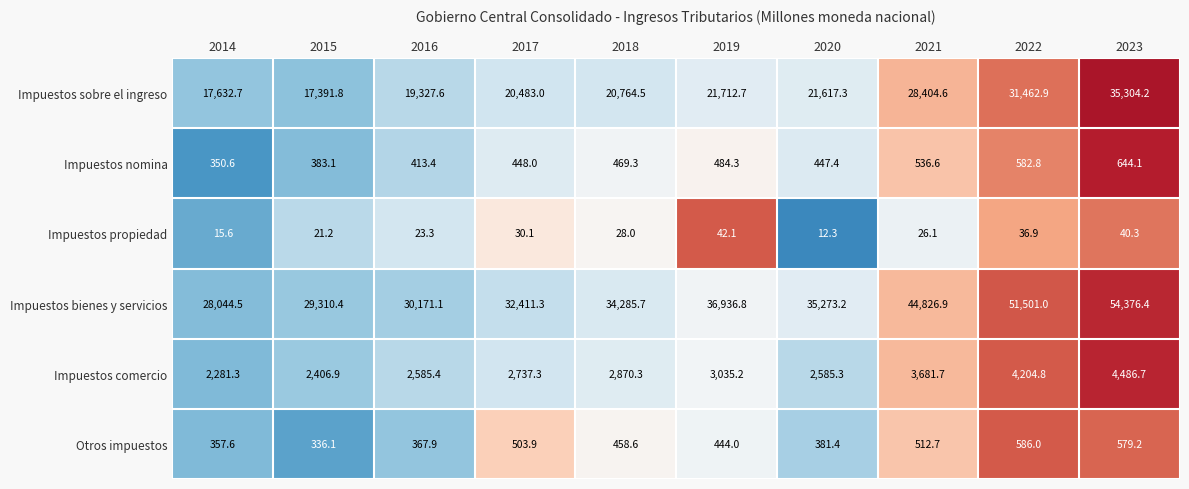

How many data points does each series have?

10